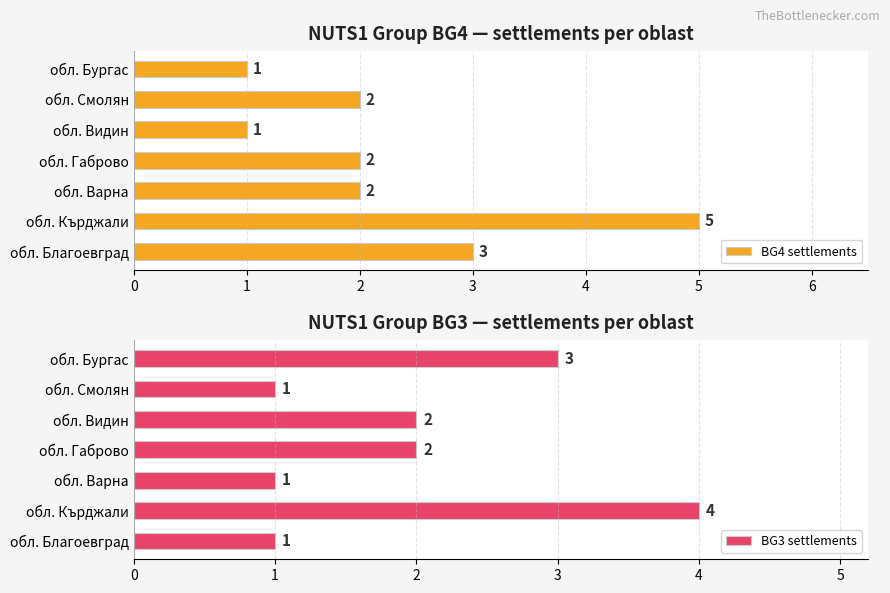

At how many categories does at least one series exceed 3?

1